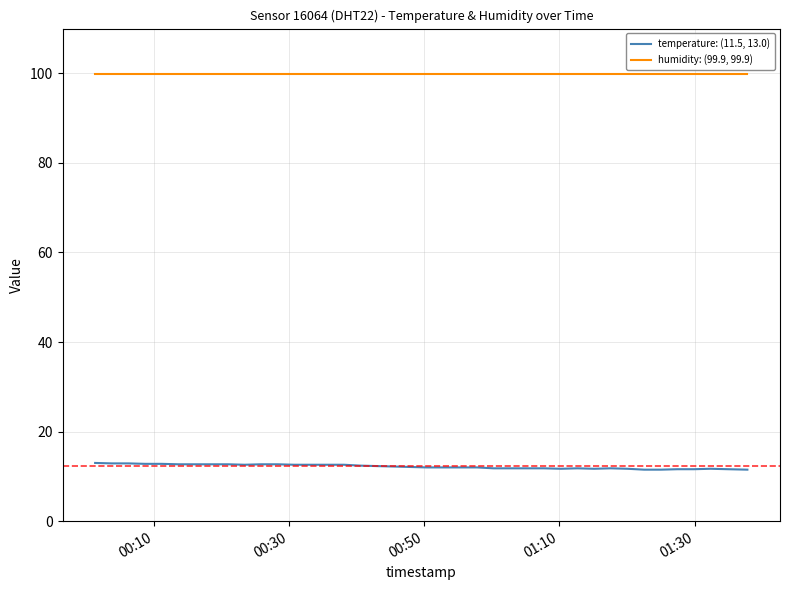

Rank the series by their average value, from lowest to highest.

temperature: (11.5, 13.0), humidity: (99.9, 99.9)